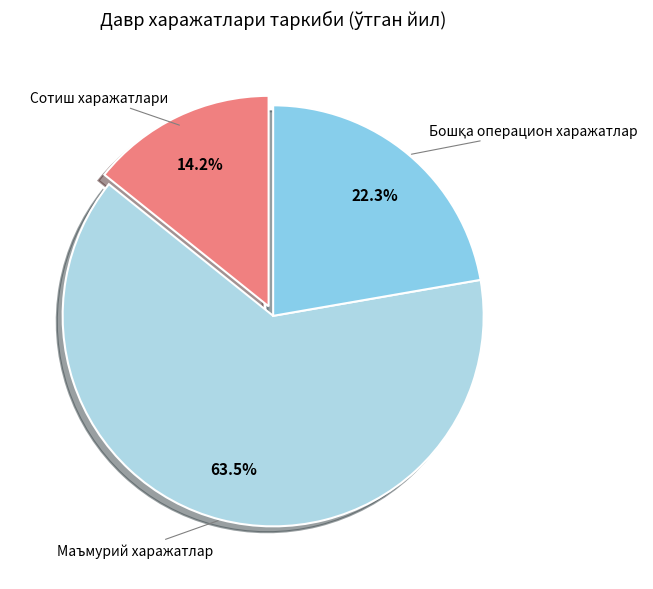

Between Сотиш харажатлари and Маъмурий харажатлар, which is larger?

Маъмурий харажатлар